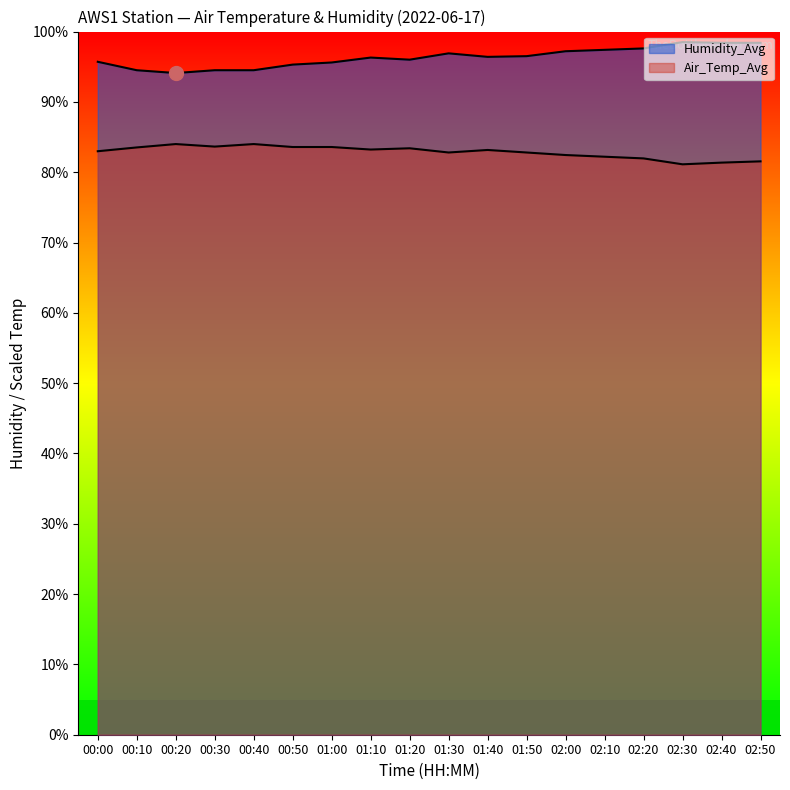

Reading left to right, list all the values displayed in this chart.

Air_Temp_Avg: 00:00=83.0	00:10=83.5	00:20=84.0	00:30=83.6	00:40=84.0	00:50=83.6	01:00=83.6	01:10=83.2	01:20=83.4	01:30=82.8	01:40=83.2	01:50=82.8	02:00=82.4	02:10=82.2	02:20=82.0	02:30=81.1	02:40=81.4	02:50=81.5
Humidity_Avg: 00:00=95.7	00:10=94.5	00:20=94.1	00:30=94.5	00:40=94.5	00:50=95.3	01:00=95.6	01:10=96.3	01:20=96.0	01:30=96.9	01:40=96.4	01:50=96.5	02:00=97.2	02:10=97.4	02:20=97.6	02:30=98.5	02:40=98.4	02:50=98.4